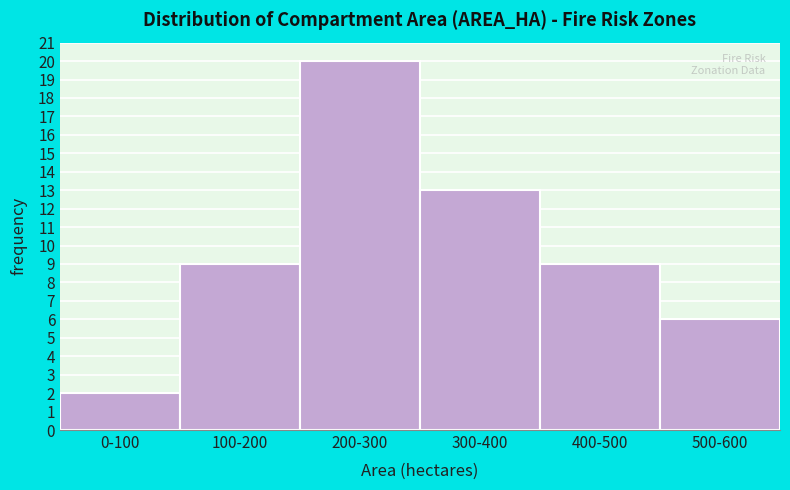

Reading right to left, extract all data points from this chart.

500-600=6	400-500=9	300-400=13	200-300=20	100-200=9	0-100=2